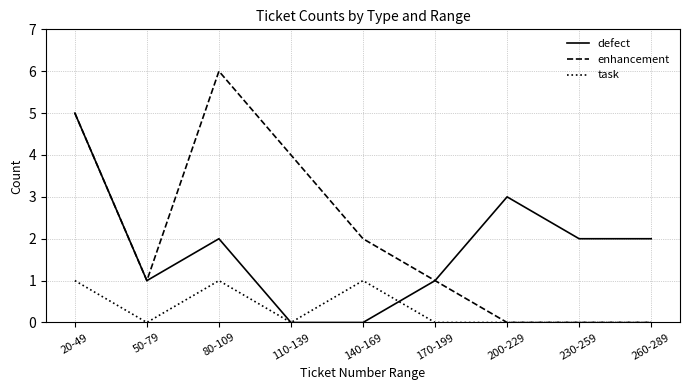

What position from the left is 200-229?

7